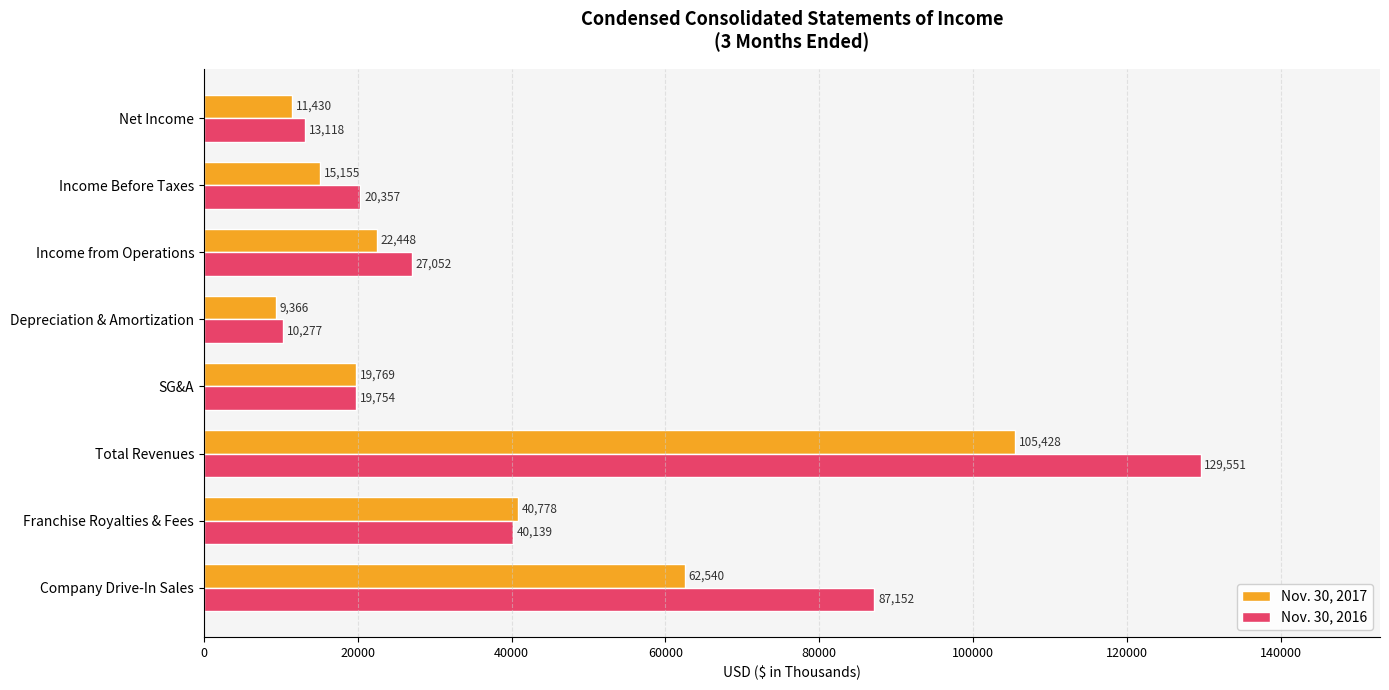

True or false: Nov. 30, 2017 has a value of 40778 at Franchise Royalties & Fees.

True